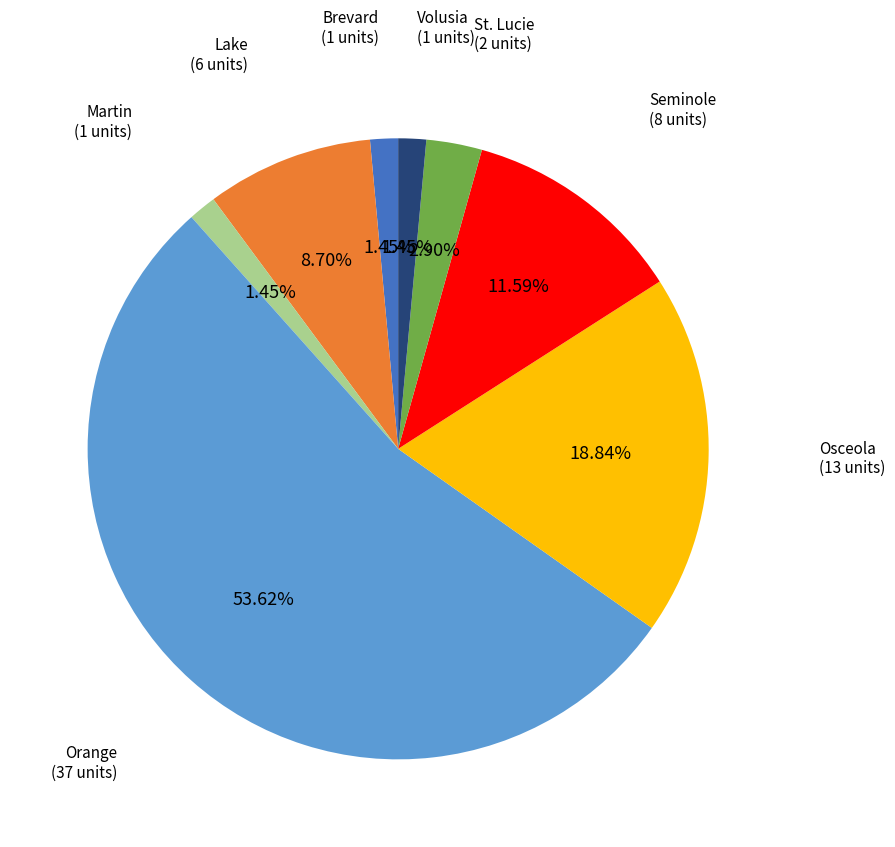

Is there any slice that represents more than half of the pie?

Yes